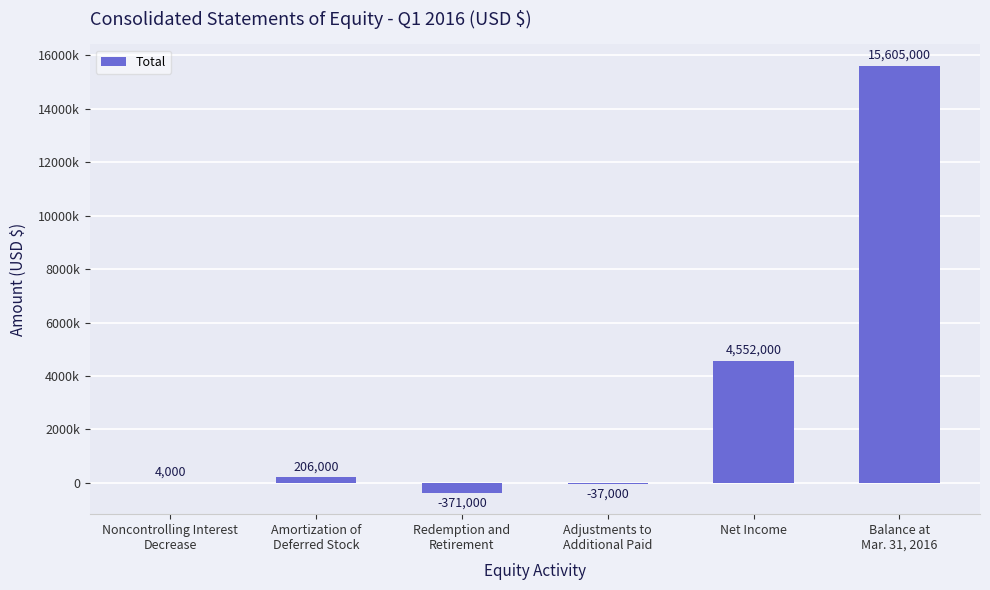

Which has a higher value, Balance at
Mar. 31, 2016 or Redemption and
Retirement?

Balance at
Mar. 31, 2016